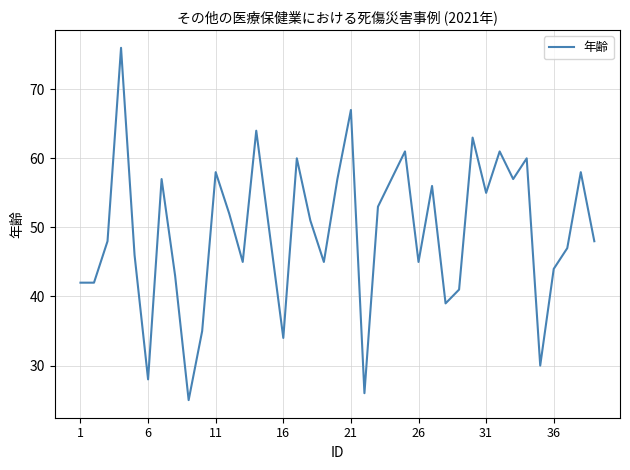

What is the smallest value displayed?

25